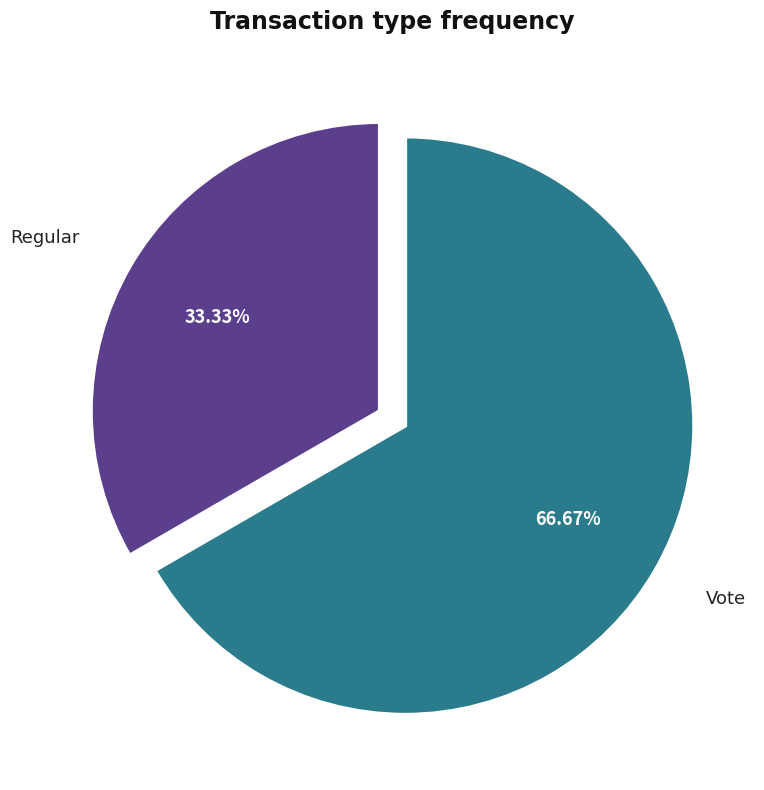

How many slices are in this pie chart?

2